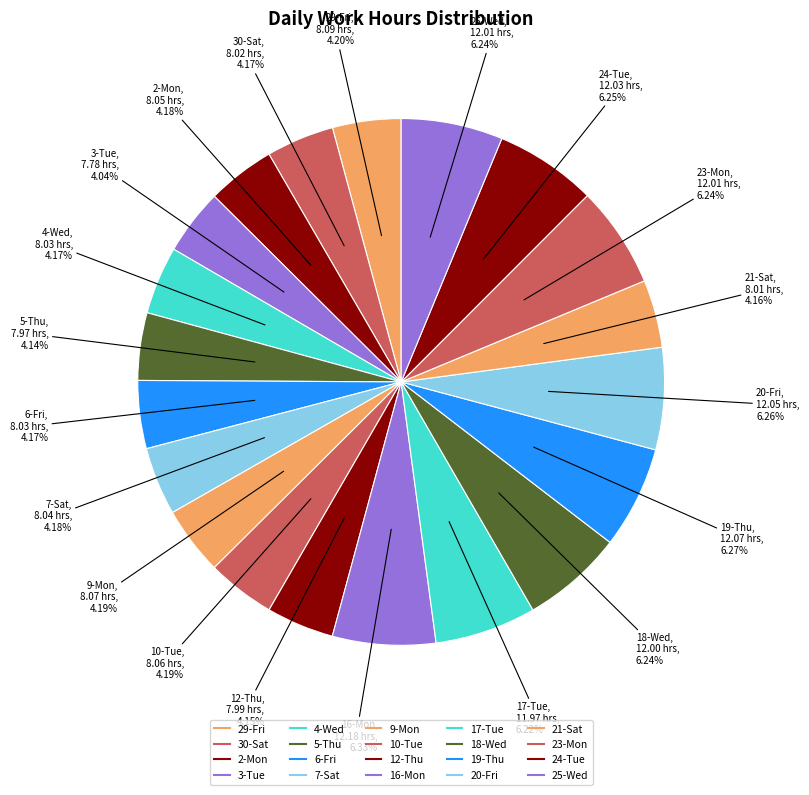

To the nearest percent, what portion does 20-Fri represent?

6%